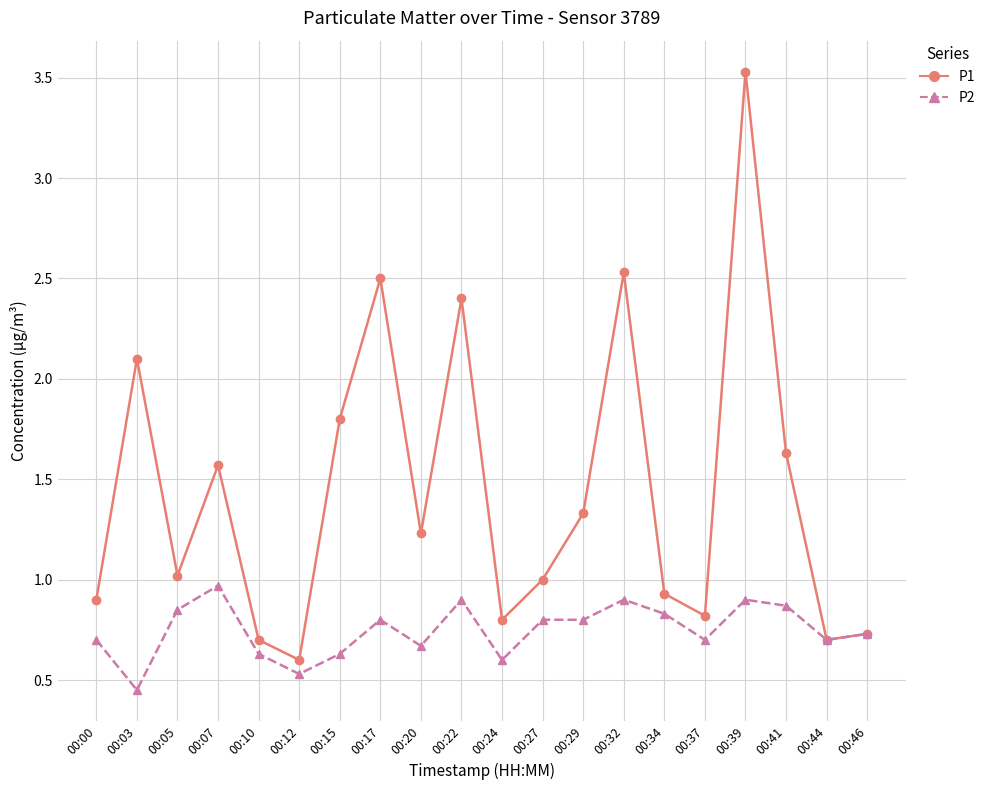

What is the approximate value of P2 at 00:39?

0.9